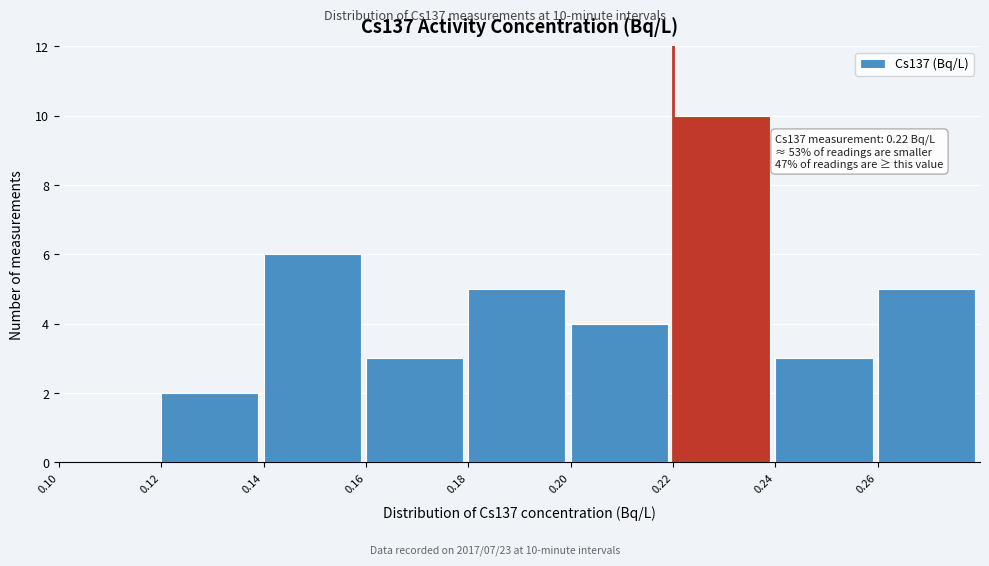

Which range on the x-axis has the tallest bar?

0.22 to 0.24